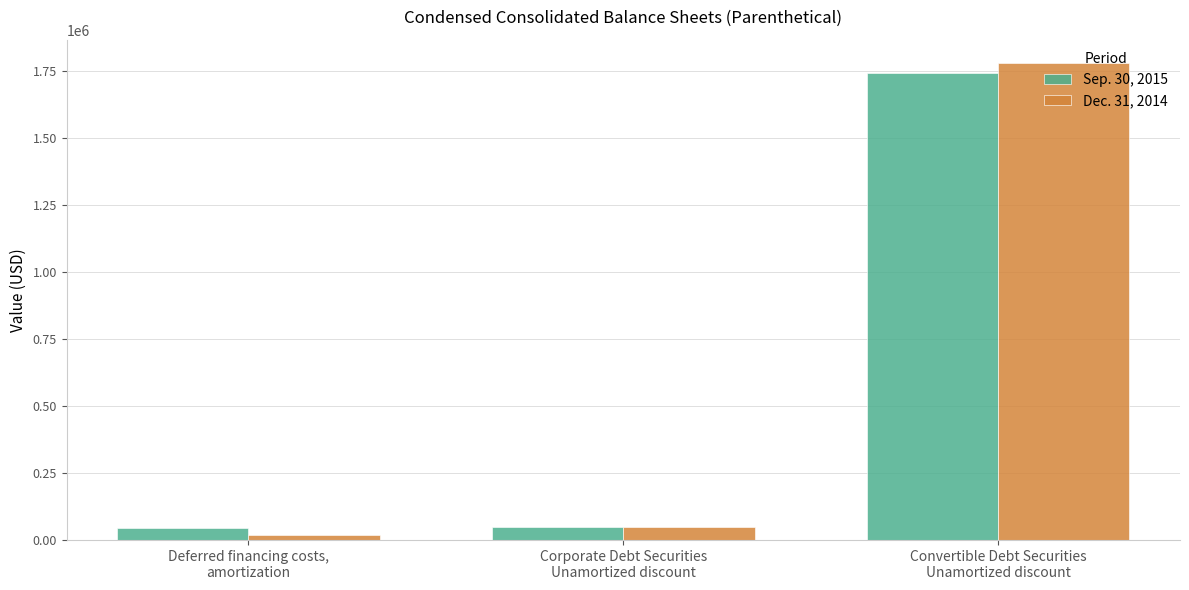

What is the spread (max minus min) of values at Convertible Debt Securities
Unamortized discount?

34574